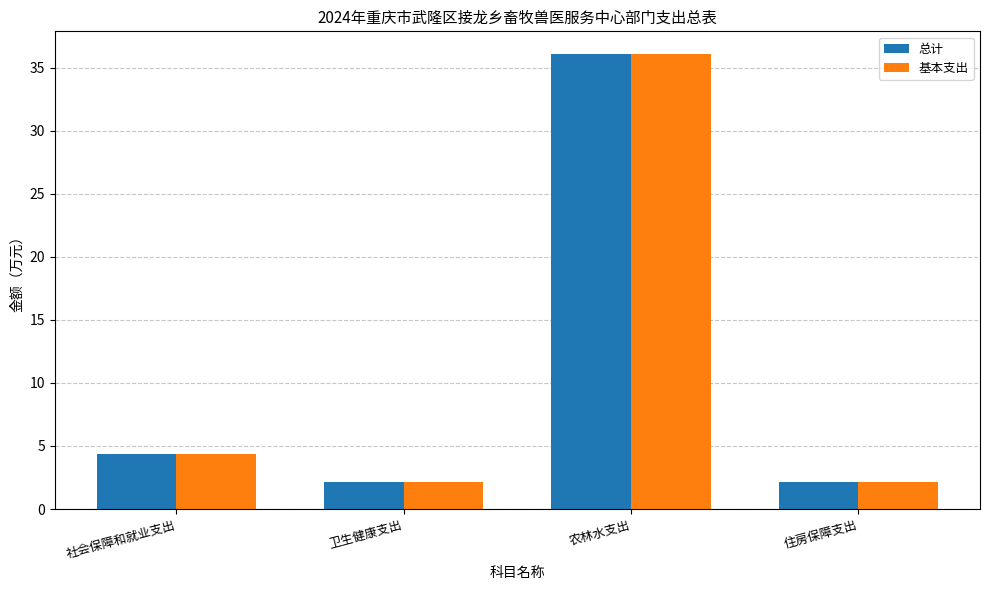

What is the average value of the 总计 series?

11.2